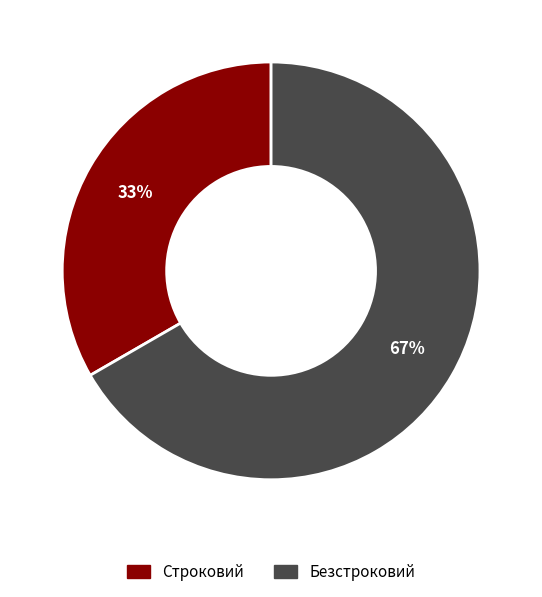

How many slices are in this pie chart?

2